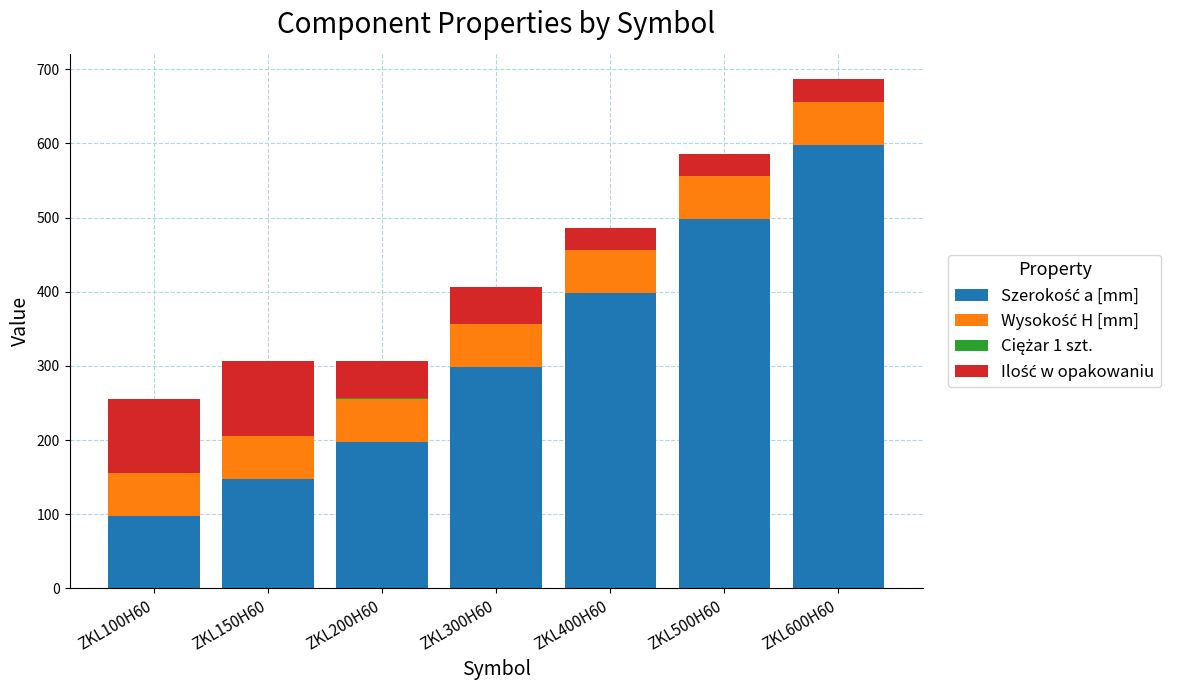

At which category is the sum across all series the highest?

ZKL600H60